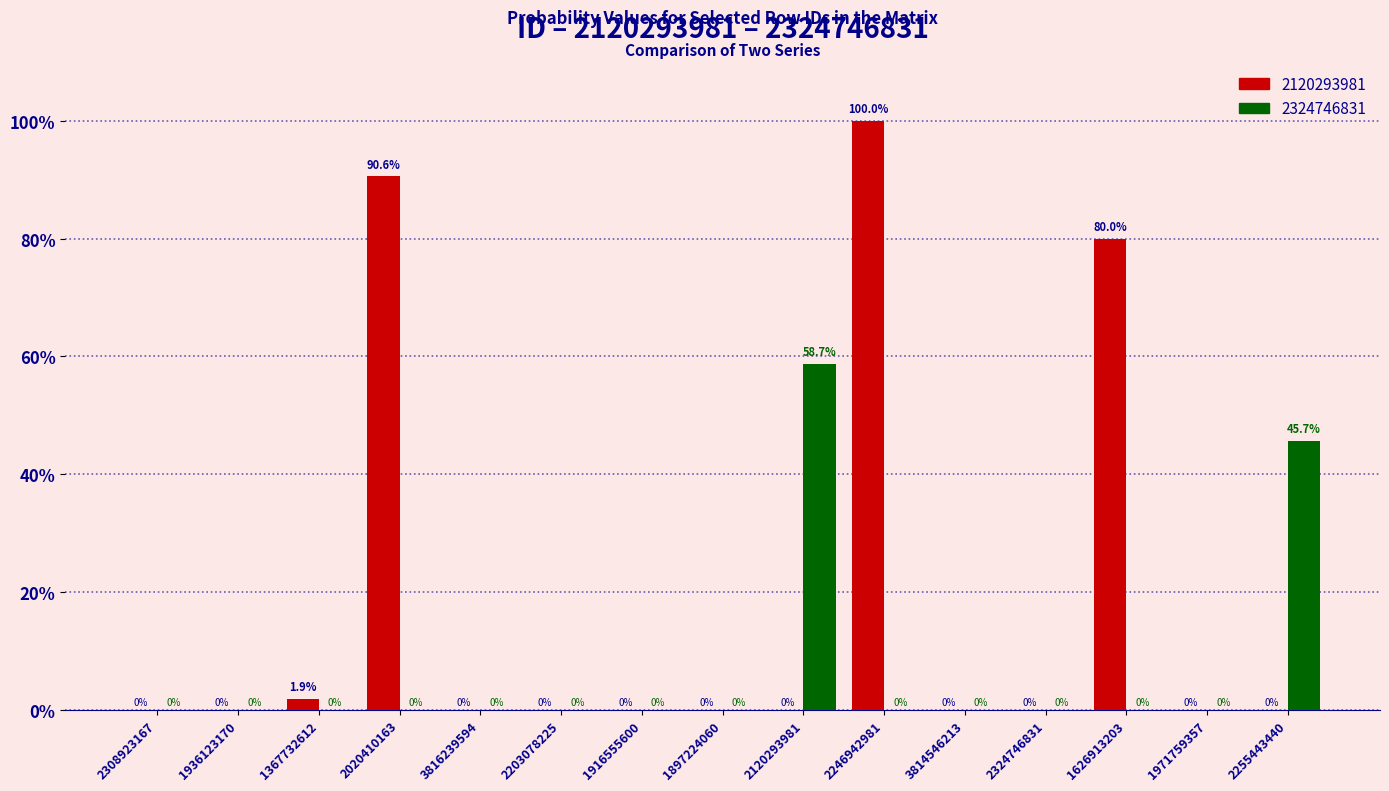

Reading left to right, extract all data points from this chart.

2120293981: 2308923167=0.0	1936123170=0.0	1367732612=0.0	2020410163=0.9	3816239594=0.0	2203078225=0.0	1916555600=0.0	1897224060=0.0	2120293981=0.0	2246942981=1.0	3814546213=0.0	2324746831=0.0	1626913203=0.8	1971759357=0.0	2255443440=0.0
2324746831: 2308923167=0.0	1936123170=0.0	1367732612=0.0	2020410163=0.0	3816239594=0.0	2203078225=0.0	1916555600=0.0	1897224060=0.0	2120293981=0.6	2246942981=0.0	3814546213=0.0	2324746831=0.0	1626913203=0.0	1971759357=0.0	2255443440=0.5